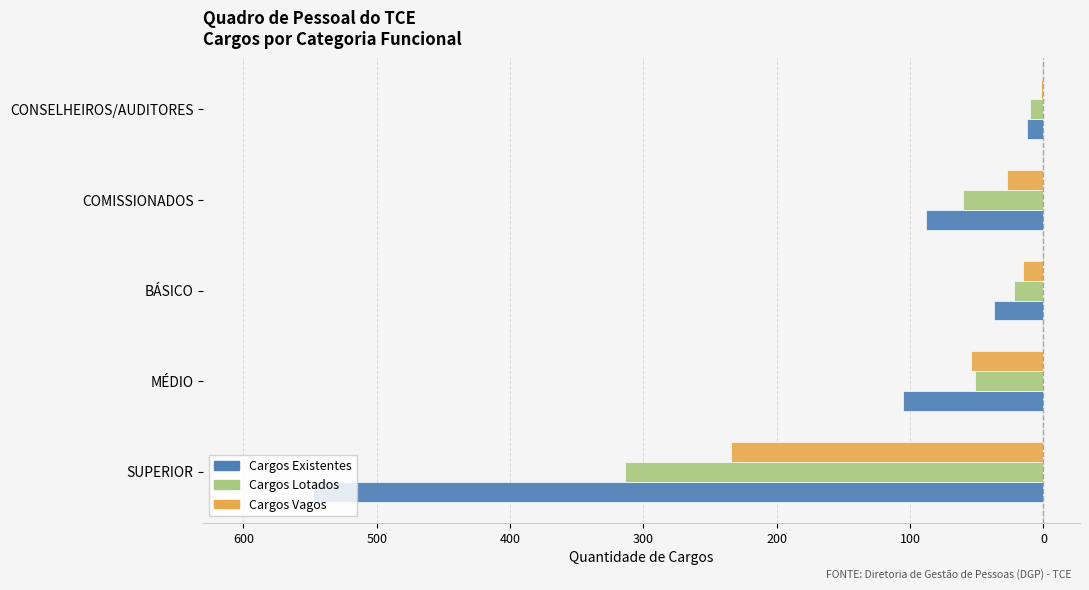

What are all the series names shown in the legend?

Cargos Existentes, Cargos Lotados, Cargos Vagos